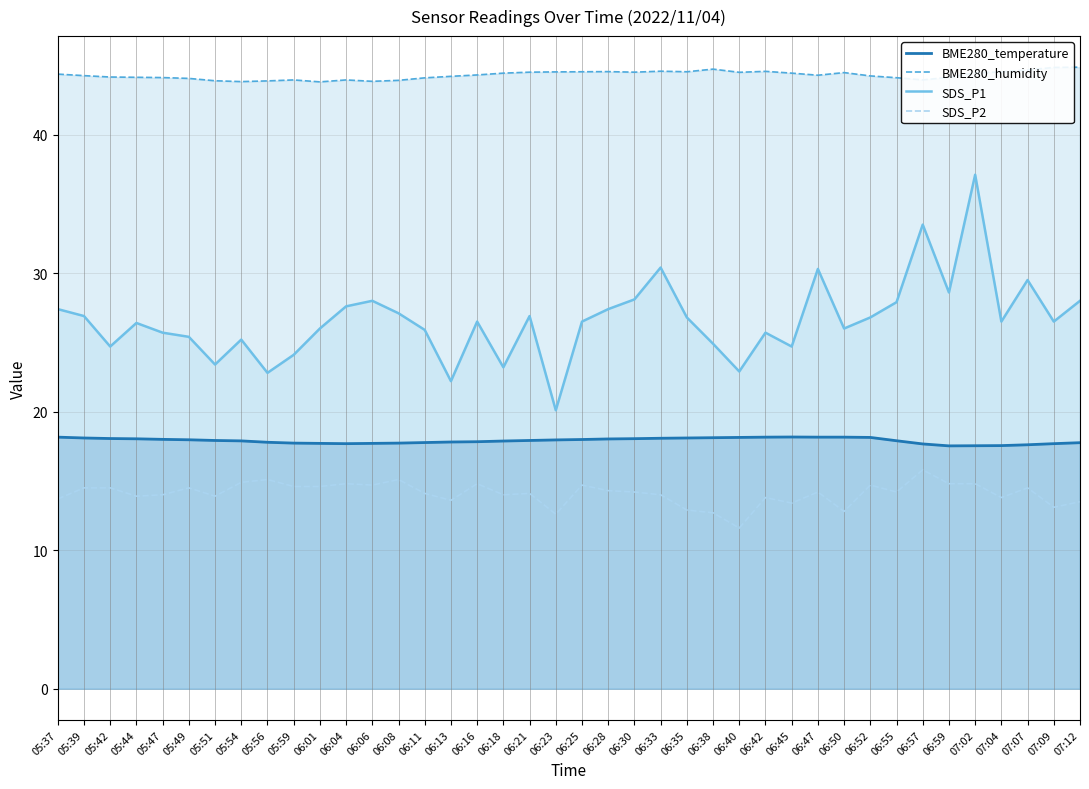

List the labels in order of SDS_P1 value, smallest first.

06:23, 06:13, 05:56, 06:40, 06:18, 05:51, 05:59, 05:42, 06:45, 06:38, 05:54, 05:49, 05:47, 06:42, 06:11, 06:01, 06:50, 05:44, 06:16, 06:25, 07:04, 07:09, 06:35, 06:52, 05:39, 06:21, 06:08, 05:37, 06:28, 06:04, 06:55, 06:06, 07:12, 06:30, 06:59, 07:07, 06:47, 06:33, 06:57, 07:02